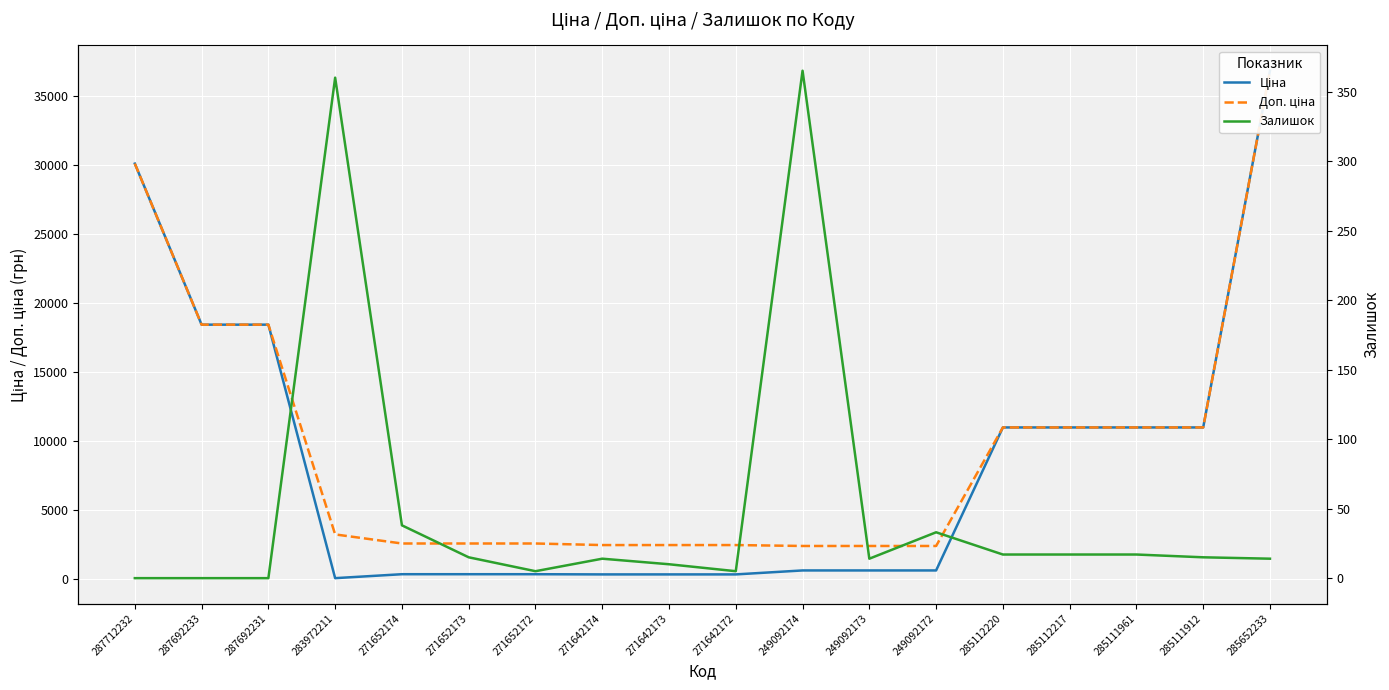

Rank the series by their maximum value, from highest to lowest.

Ціна, Доп. ціна, Залишок